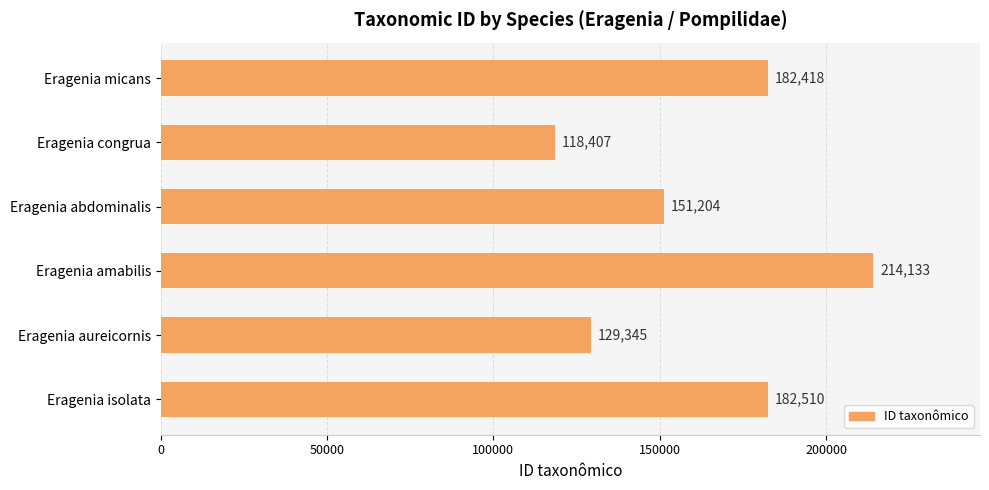

The chart shows a value of 222955 at Eragenia aureicornis. True or false?

False